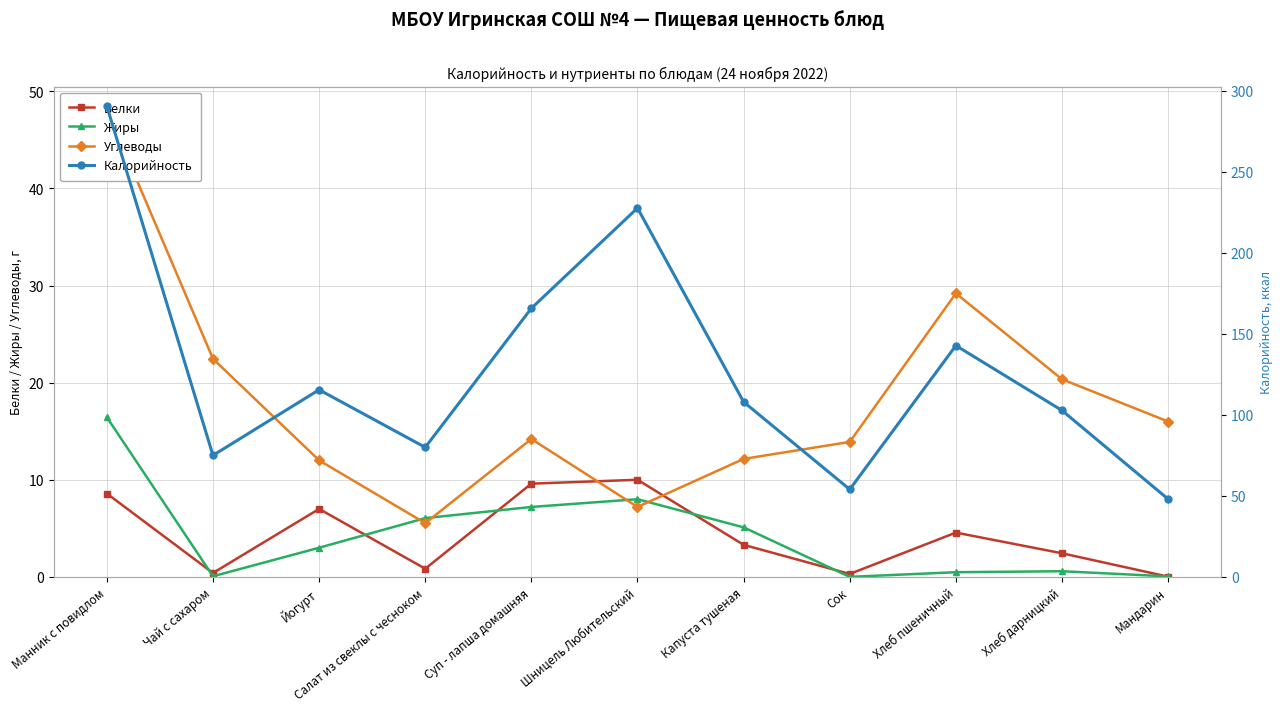

Where is Белки nearest to the value 5?

Хлеб пшеничный